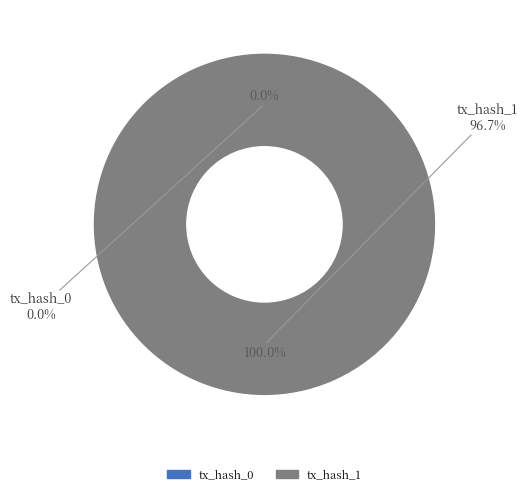

To the nearest percent, what is the average slice percentage?

50%